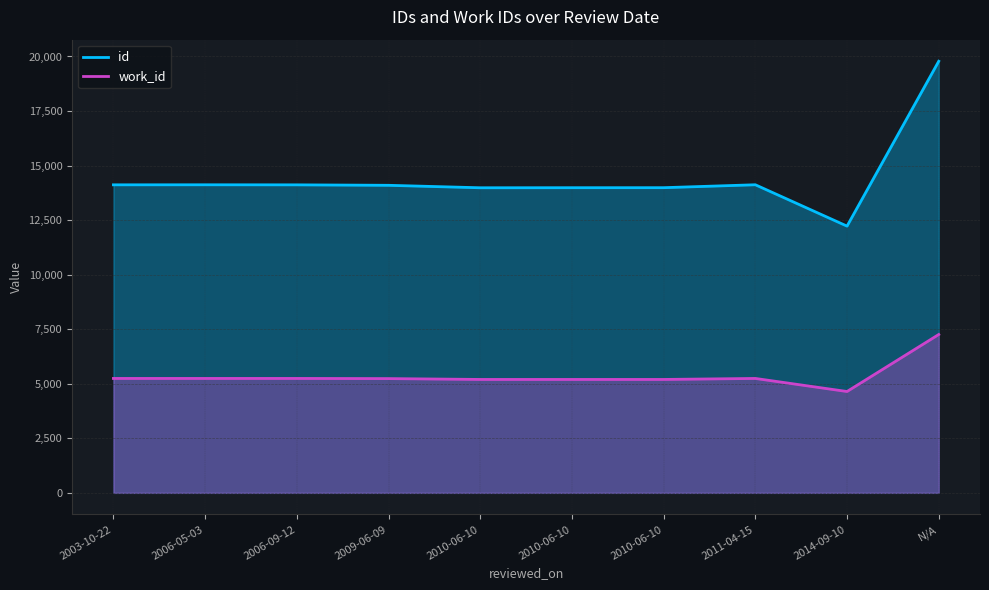

What are all the series names shown in the legend?

id, work_id